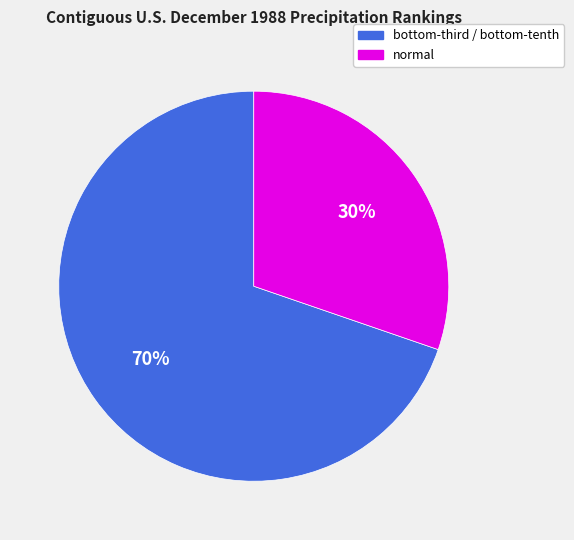

Is there a majority slice in this chart?

Yes